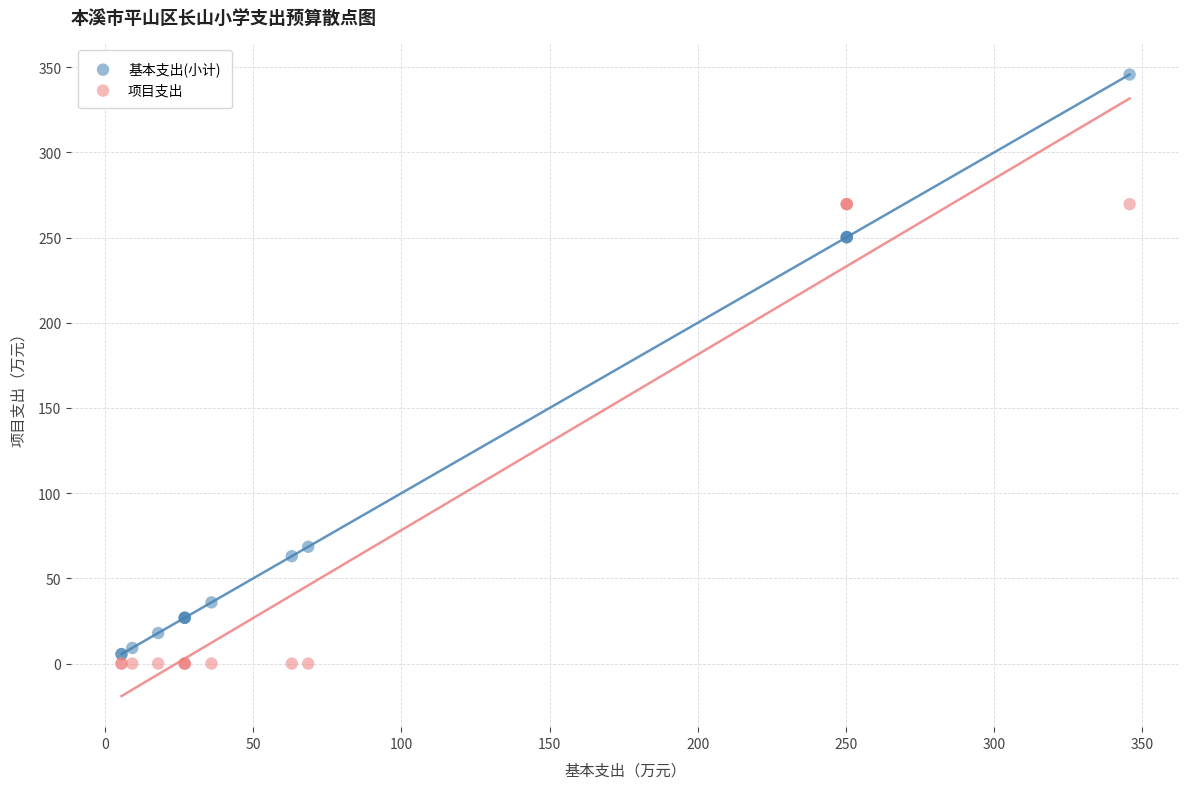

What is the X range (max minus min) for the scatter plot?

340.1